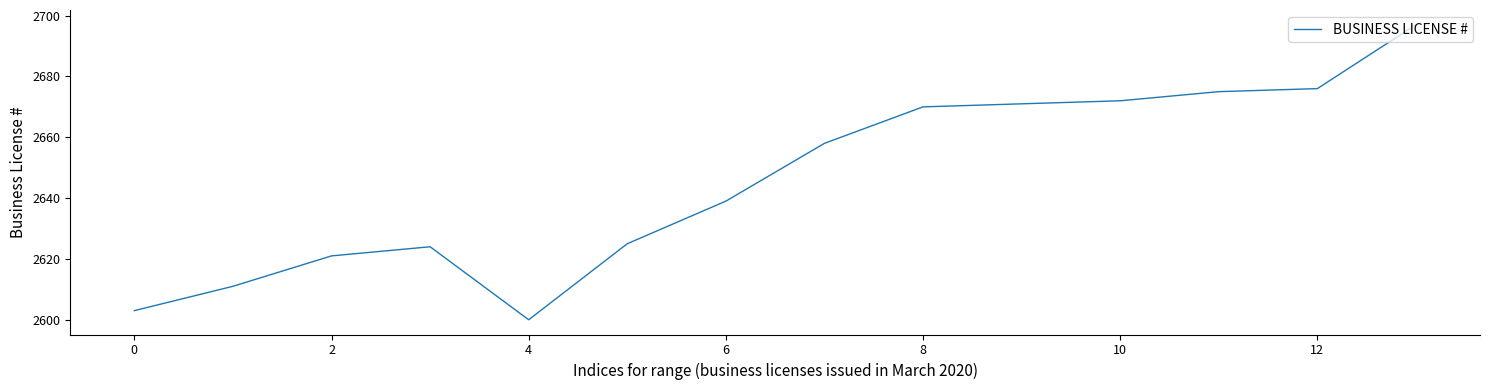

What is the maximum value shown in the chart?

2697